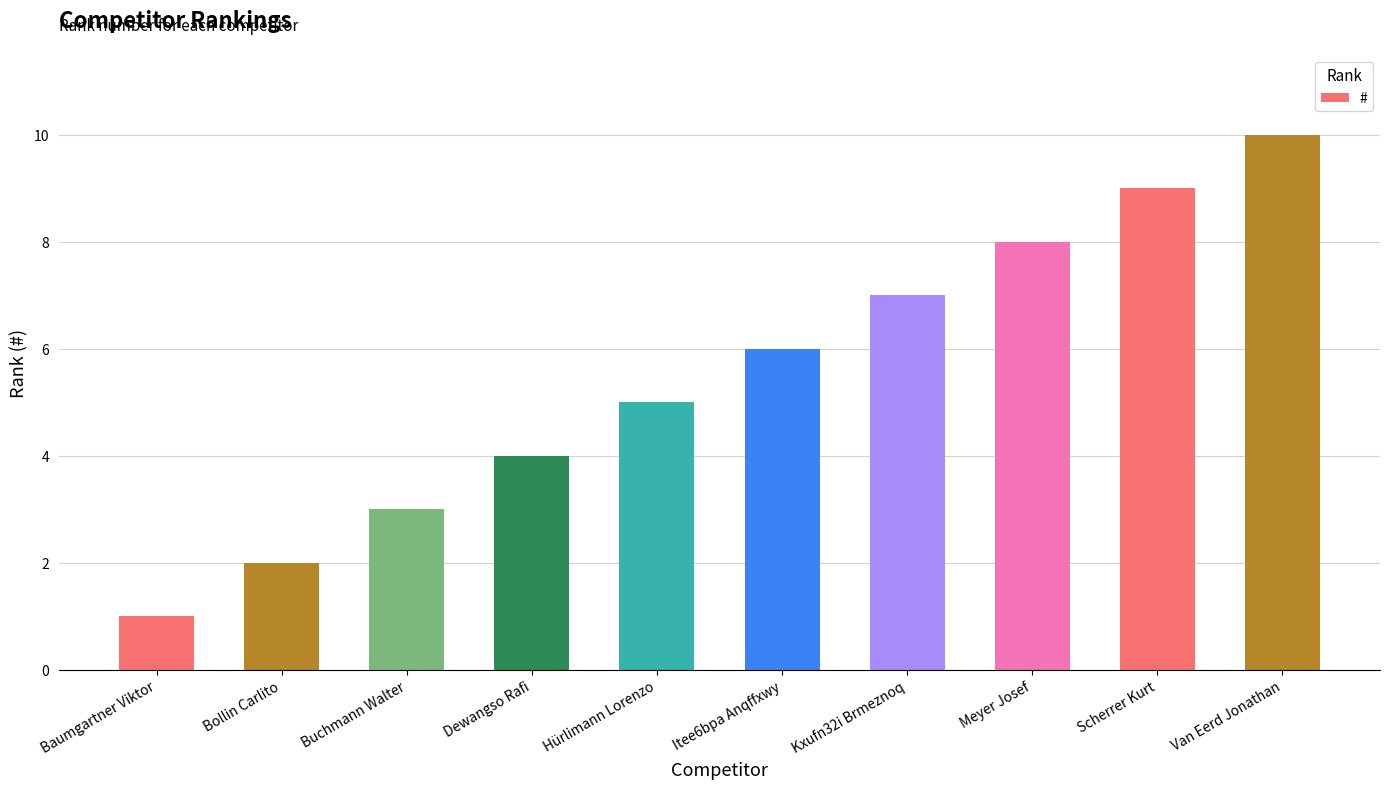

What is the greatest value displayed?

10